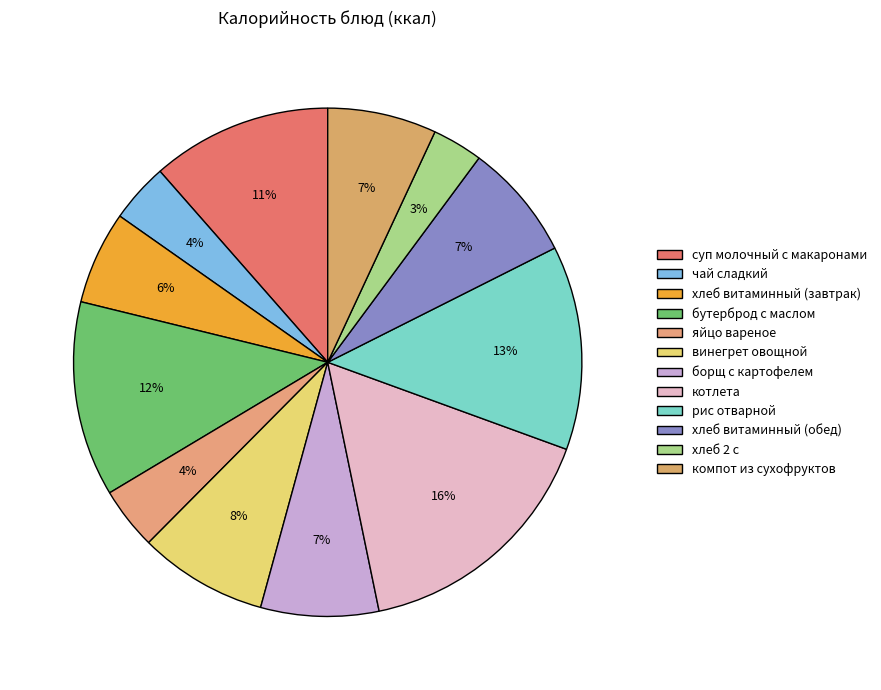

Rank the categories by value from highest to lowest.

котлета, рис отварной, бутерброд с маслом, суп молочный с макаронами, винегрет овощной, борщ с картофелем, хлеб витаминный (обед), компот из сухофруктов, хлеб витаминный (завтрак), яйцо вареное, чай сладкий, хлеб 2 с